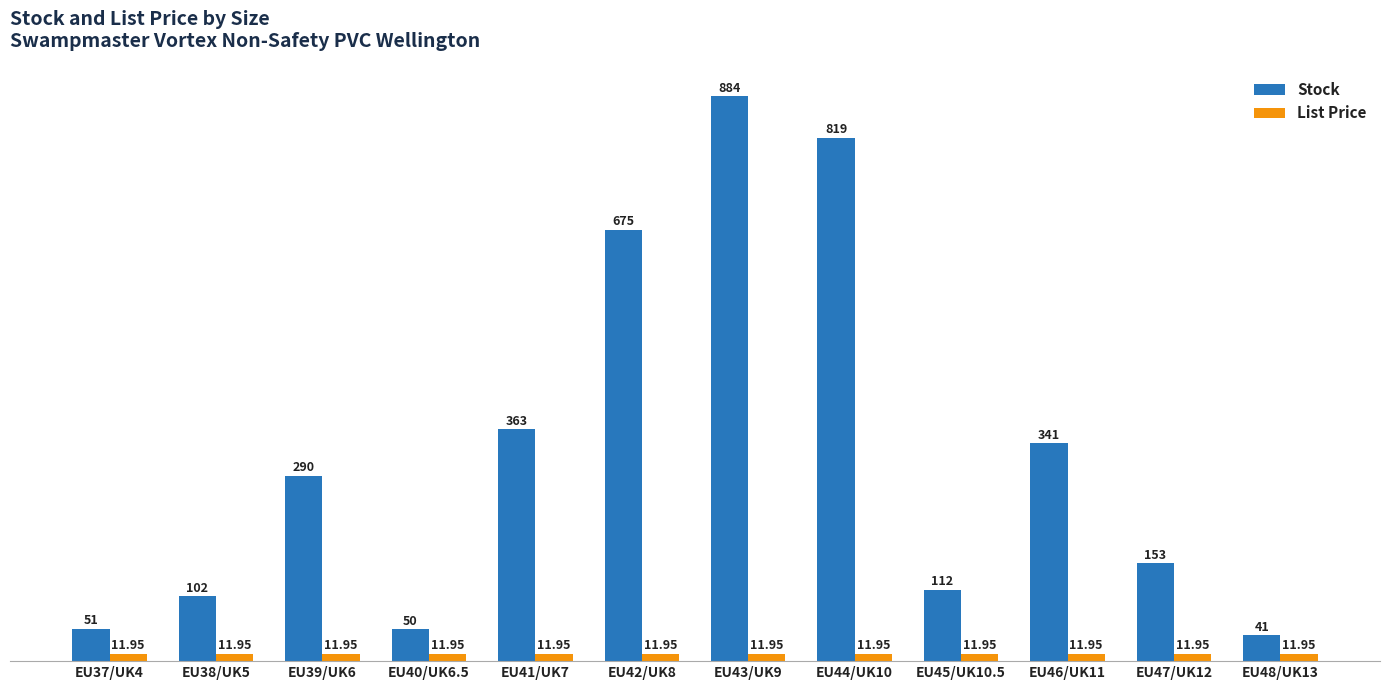

What is the difference between the maximum and second lowest values in the Stock series?

834.0